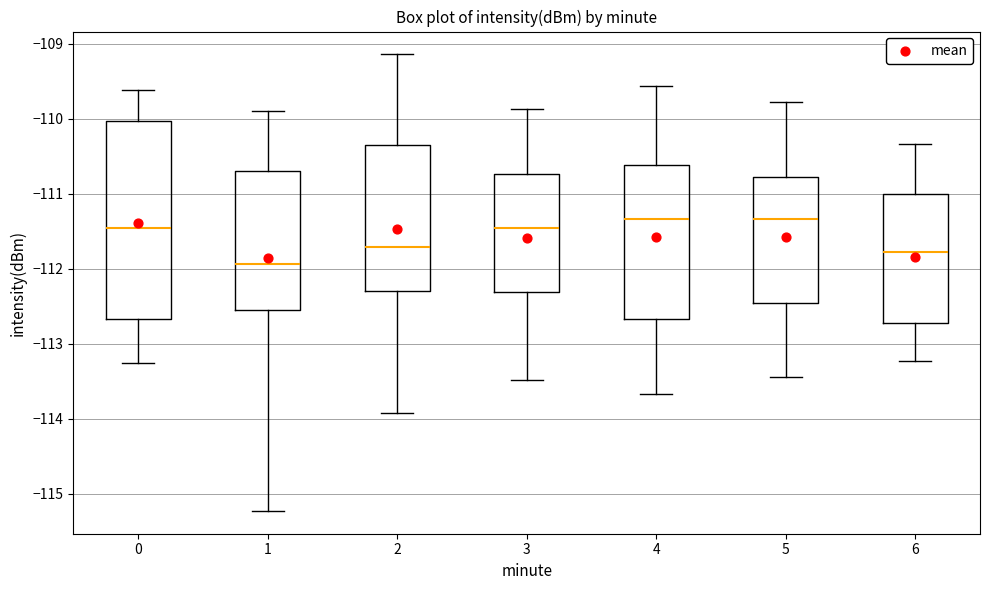

Where is the upper edge of the box at x = 2 on the y-axis? The values are not printed on the chart, so give them approximately, as read against the axis.

-110.4